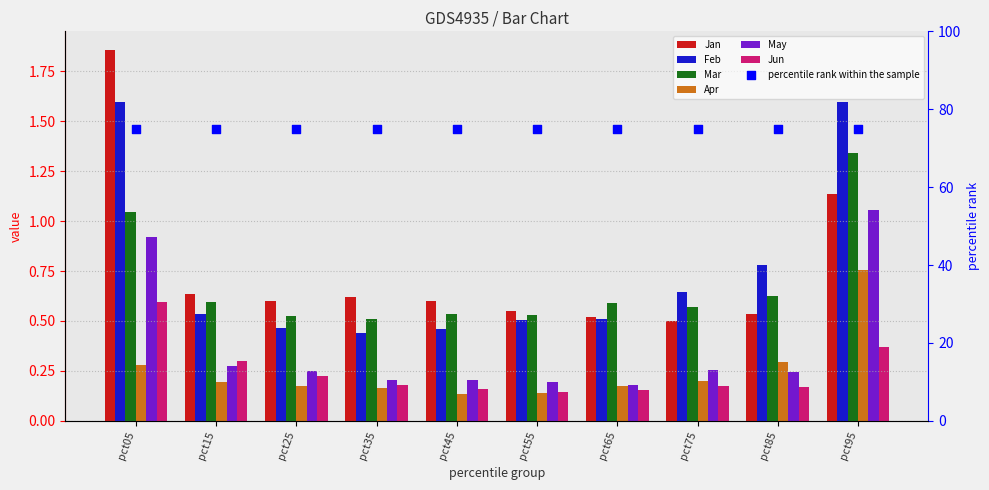

What are all the series names shown in the legend?

Jan, Feb, Mar, Apr, May, Jun